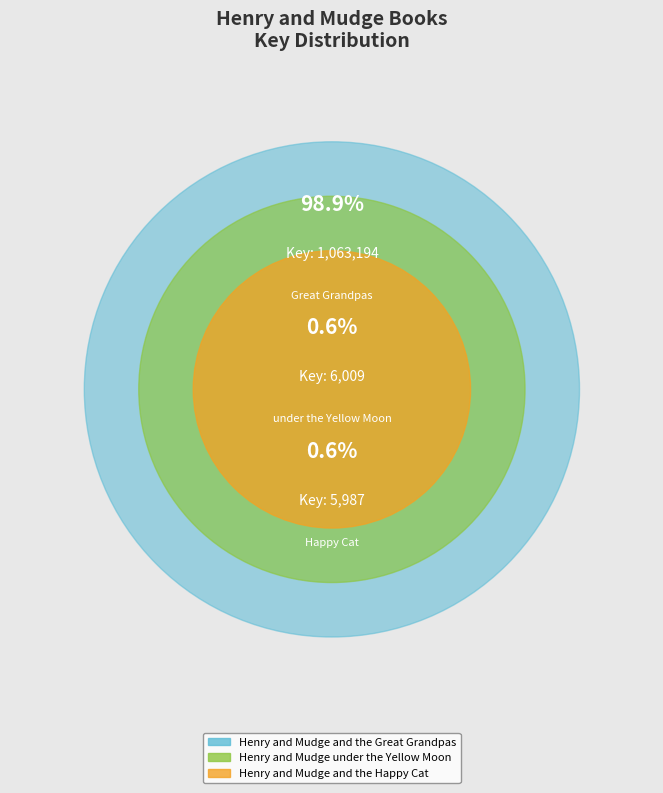

Is it true that Henry and Mudge and the Great Grandpas is 89% of the pie?

False